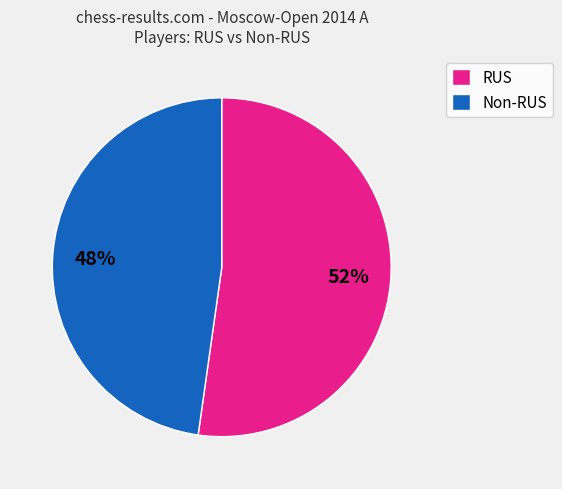

Count the number of slices in the pie.

2